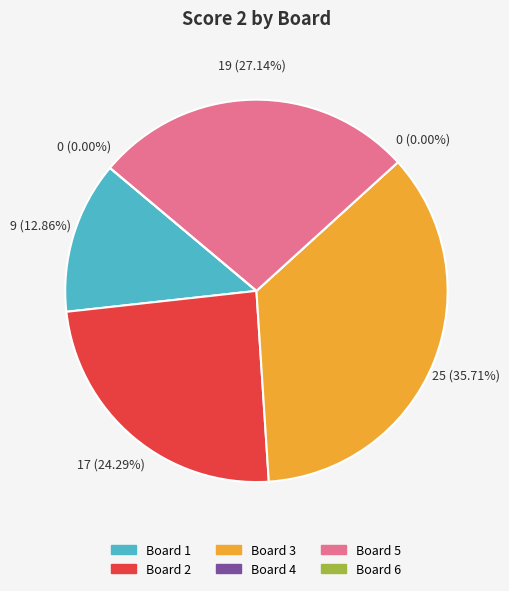

Combined, do Board 1 and Board 4 account for over 50%?

No